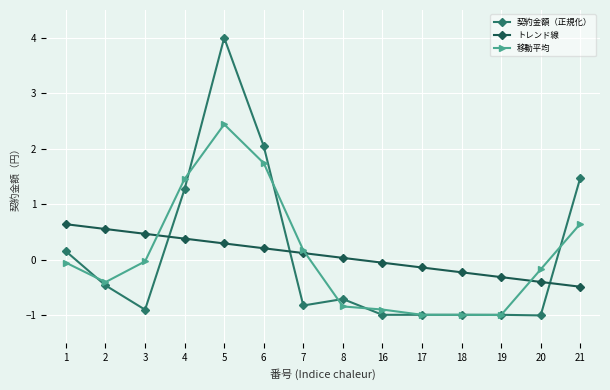

What is the value of the 移動平均 point at the 8th from the left?

-0.8